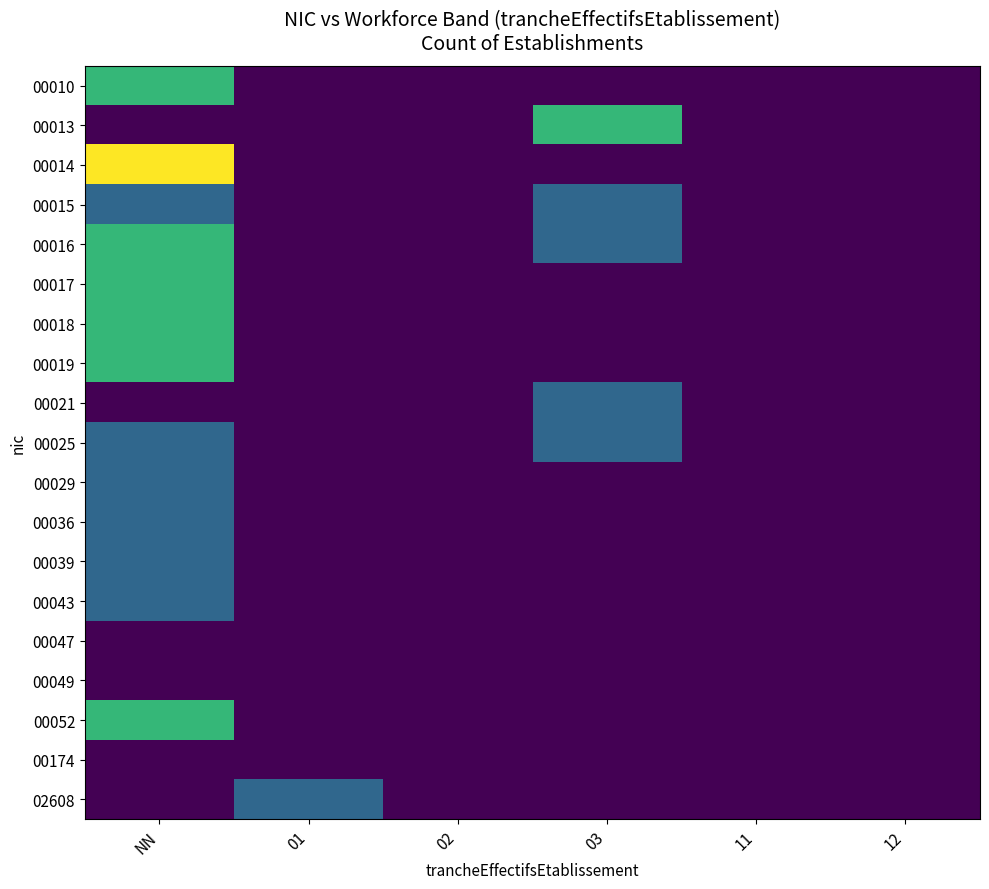

Reading right to left, list all the values displayed in this chart.

00010: 12=0	11=0	03=0	02=0	01=0	NN=2
00013: 12=0	11=0	03=2	02=0	01=0	NN=0
00014: 12=0	11=0	03=0	02=0	01=0	NN=3
00015: 12=0	11=0	03=1	02=0	01=0	NN=1
00016: 12=0	11=0	03=1	02=0	01=0	NN=2
00017: 12=0	11=0	03=0	02=0	01=0	NN=2
00018: 12=0	11=0	03=0	02=0	01=0	NN=2
00019: 12=0	11=0	03=0	02=0	01=0	NN=2
00021: 12=0	11=0	03=1	02=0	01=0	NN=0
00025: 12=0	11=0	03=1	02=0	01=0	NN=1
00029: 12=0	11=0	03=0	02=0	01=0	NN=1
00036: 12=0	11=0	03=0	02=0	01=0	NN=1
00039: 12=0	11=0	03=0	02=0	01=0	NN=1
00043: 12=0	11=0	03=0	02=0	01=0	NN=1
00047: 12=0	11=0	03=0	02=0	01=0	NN=0
00049: 12=0	11=0	03=0	02=0	01=0	NN=0
00052: 12=0	11=0	03=0	02=0	01=0	NN=2
00174: 12=0	11=0	03=0	02=0	01=0	NN=0
02608: 12=0	11=0	03=0	02=0	01=1	NN=0